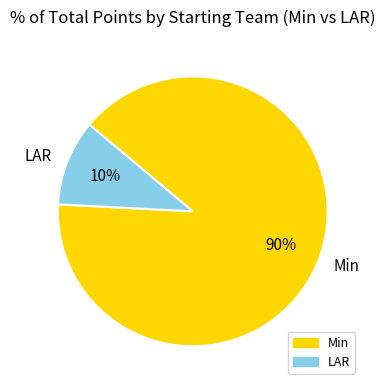

How many slices are in this pie chart?

2